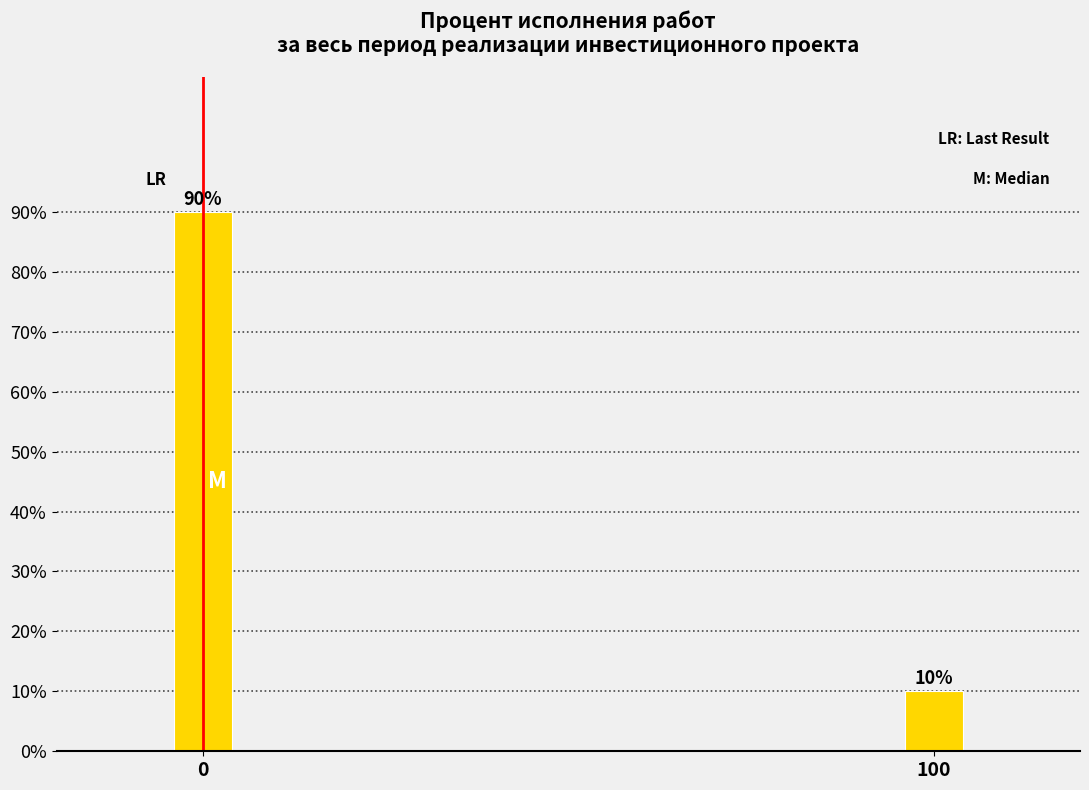

Reading right to left, list all the values displayed in this chart.

100=10	0=90